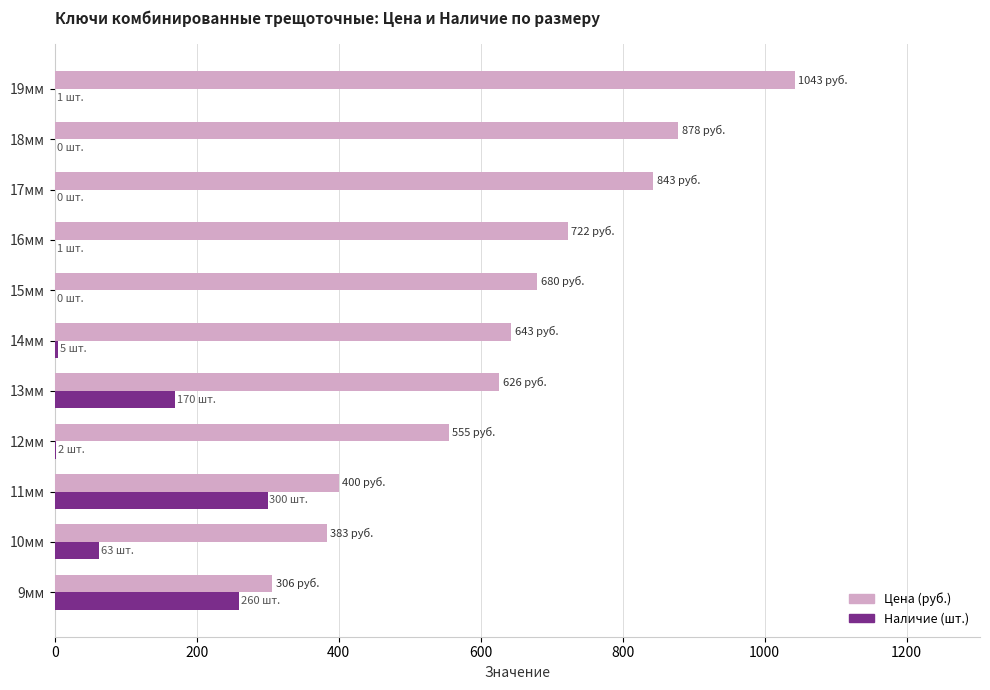

Which series changed the most between 12мм and 15мм?

Цена (руб.)